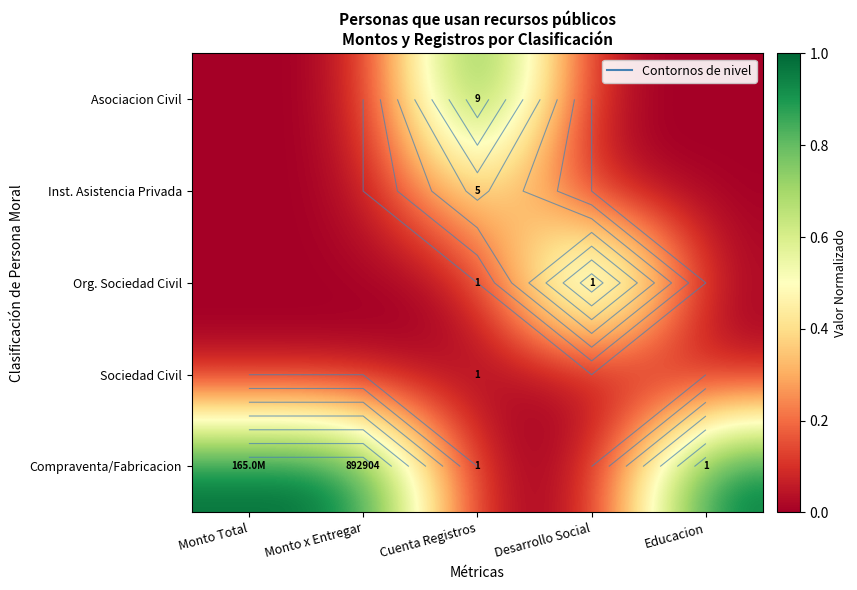

Which category has the lowest value across all series?

Monto Total